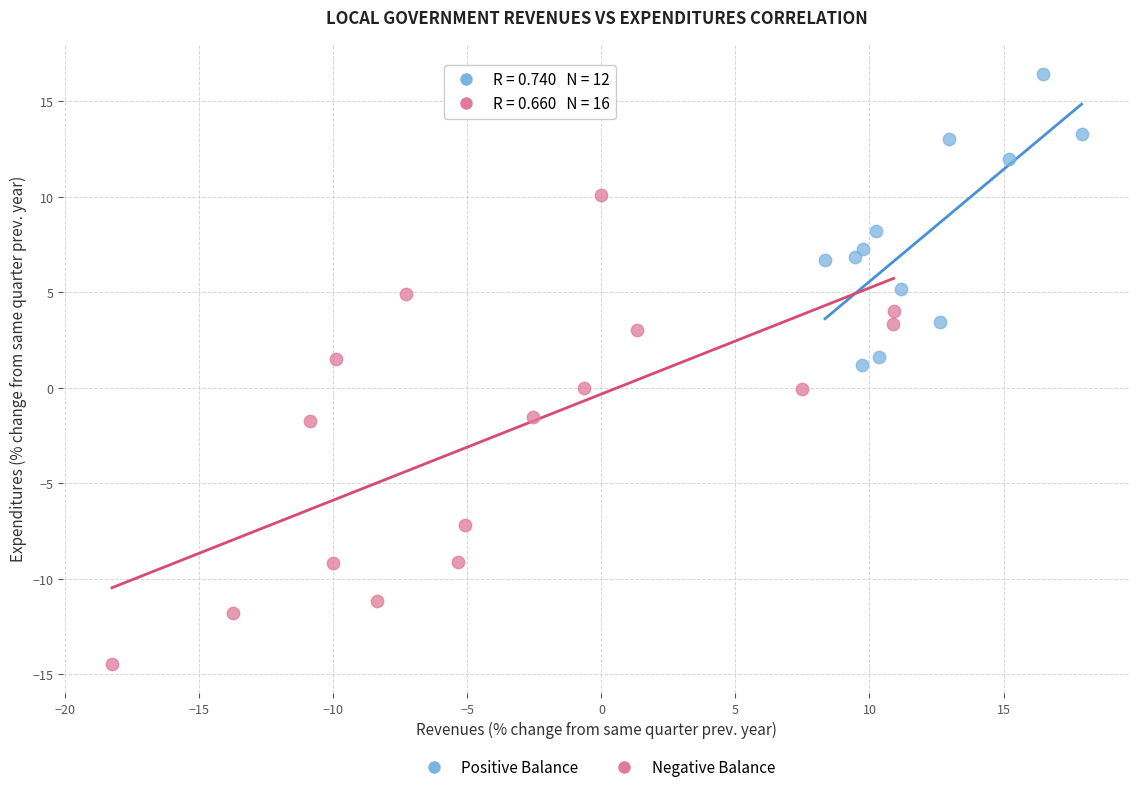

Which series has the largest Y range (max minus min)?

Negative Balance